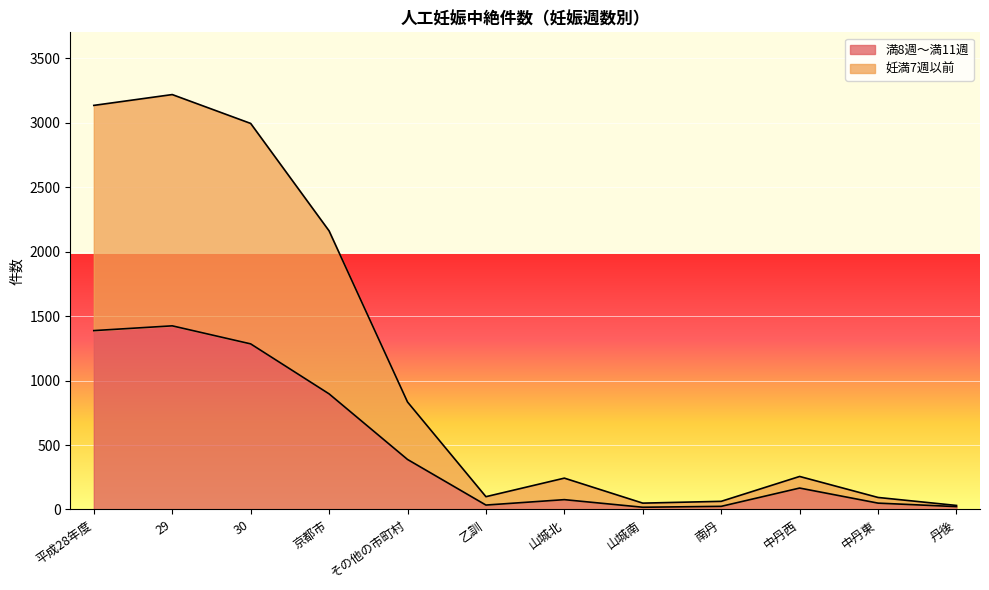

List the labels in order of 満8週～満11週 value, smallest first.

山城南, 丹後, 南丹, 乙訓, 中丹東, 山城北, 中丹西, その他の市町村, 京都市, 30, 平成28年度, 29